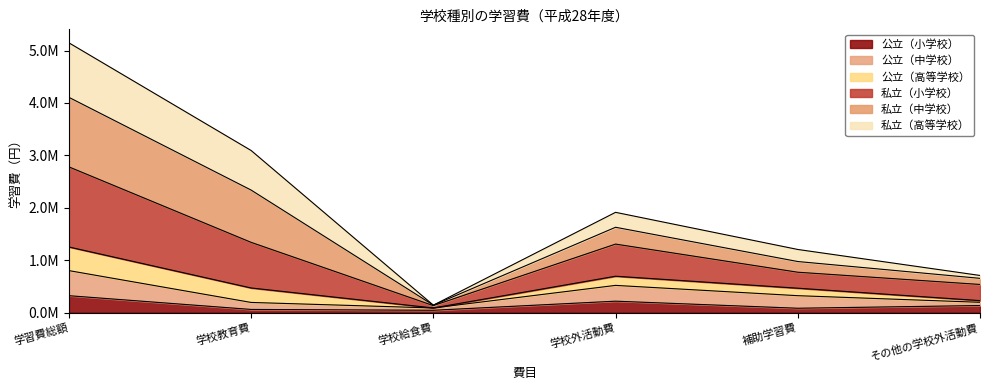

At which label is 公立（小学校） closest to 183375?

学校外活動費